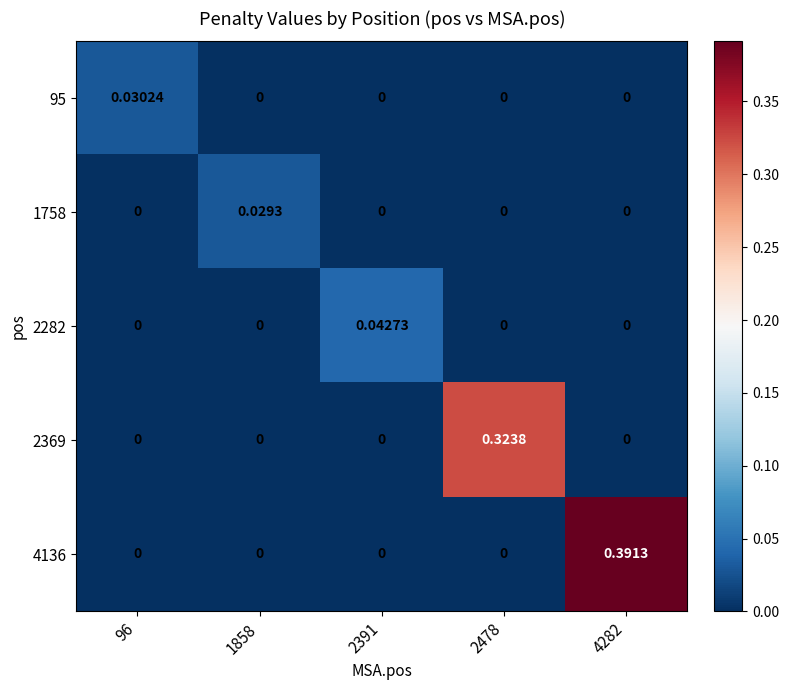

How many distinct data groups are displayed?

5